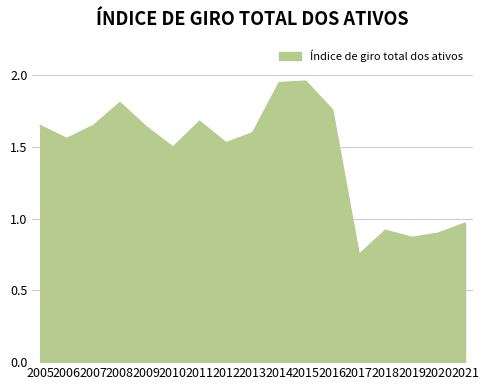

Where is the data nearest to the value 1?

2021